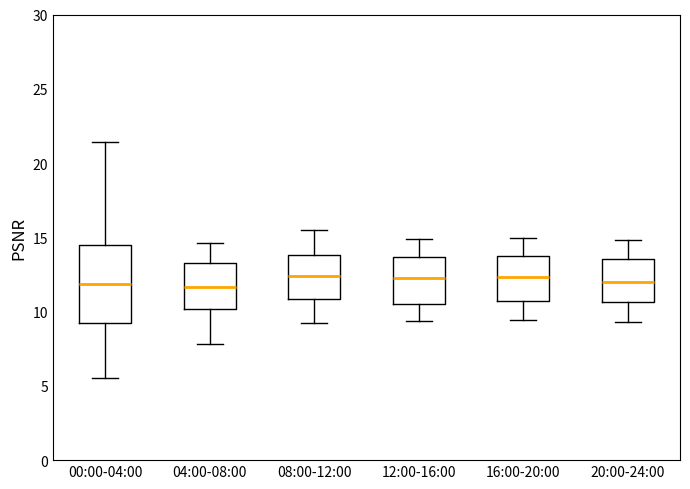

Where is the lower edge of the box for 00:00-04:00 on the y-axis? The values are not printed on the chart, so give them approximately, as read against the axis.

9.0